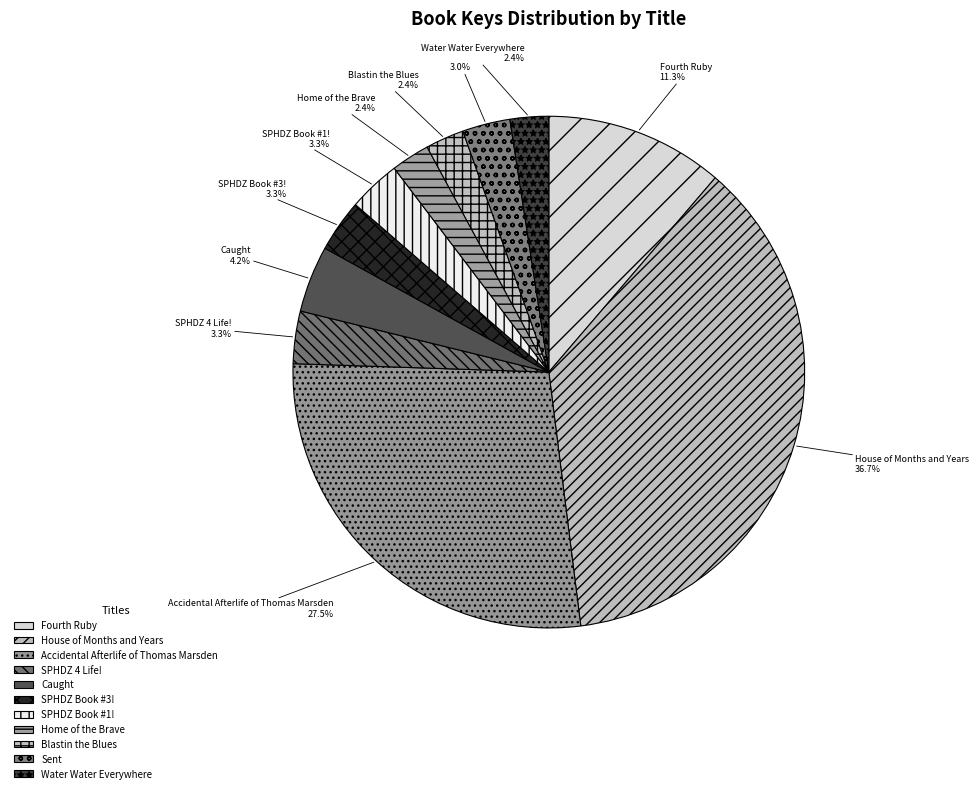

To the nearest percent, what is the difference between the largest and smallest slice percentages?

34%